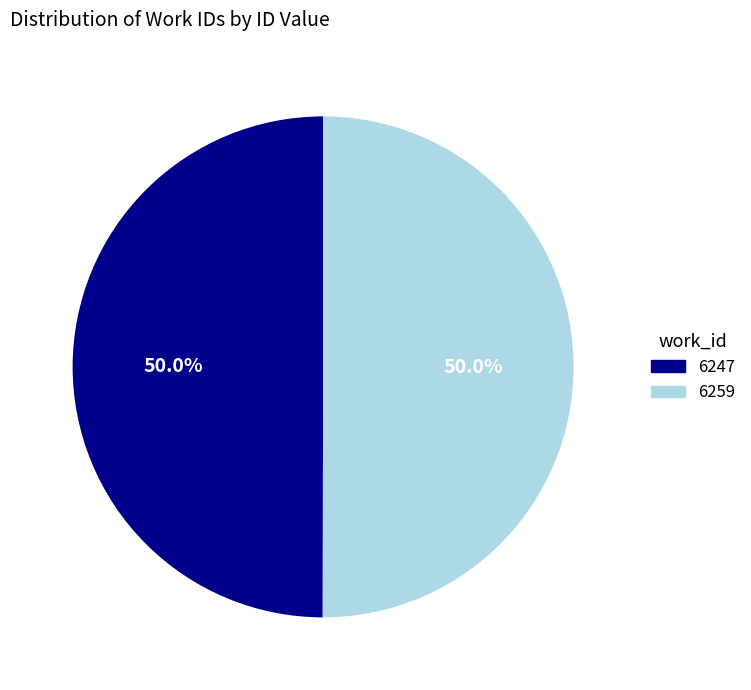

How many segments does this pie chart have?

2